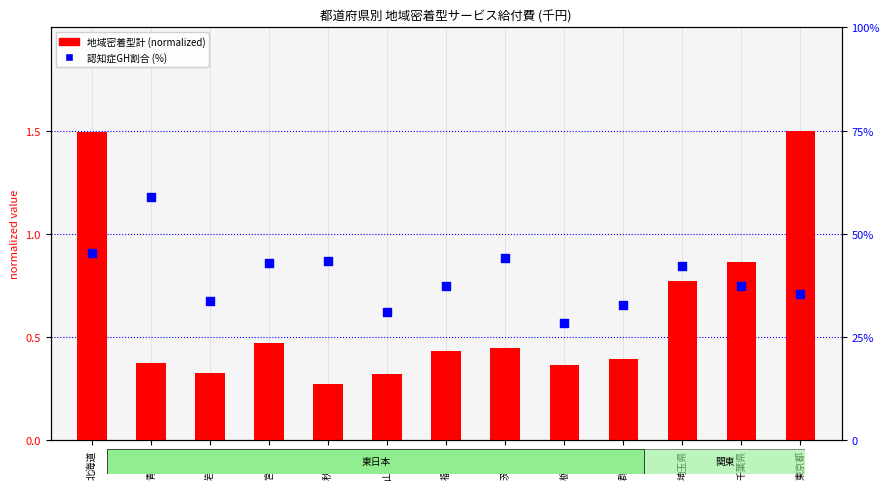

Which series contains the lowest Y value?

地域密着型計 (normalized)